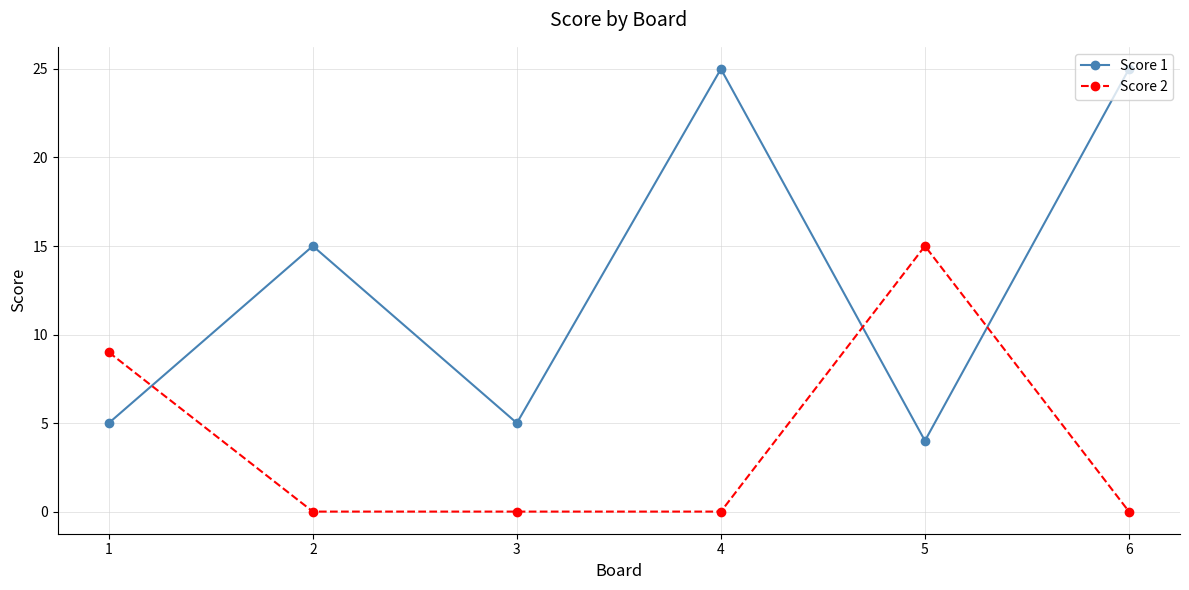

Which series has the largest total across all categories?

Score 1